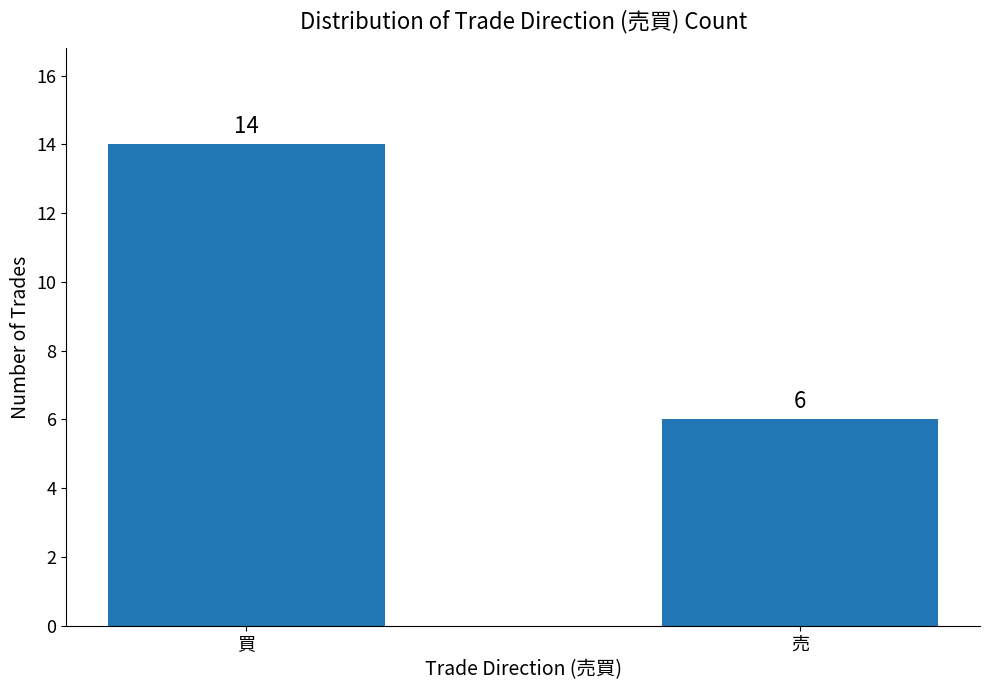

What is the sum of the values at 売 and 買?

20